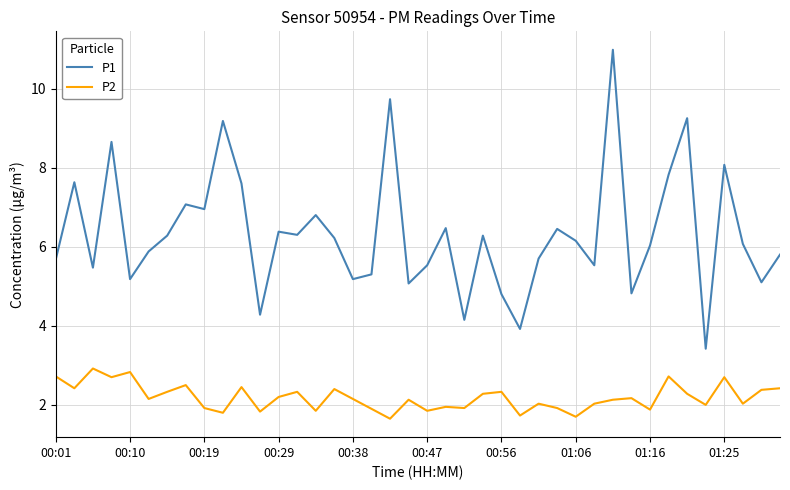

What is the difference between the maximum and minimum values in the P2 series?

1.3